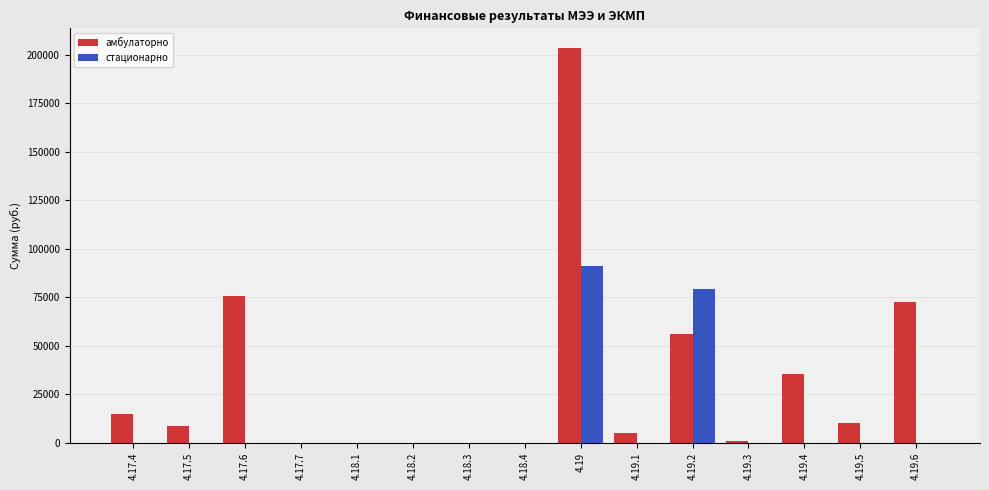

What is the greatest value displayed?

203423.3